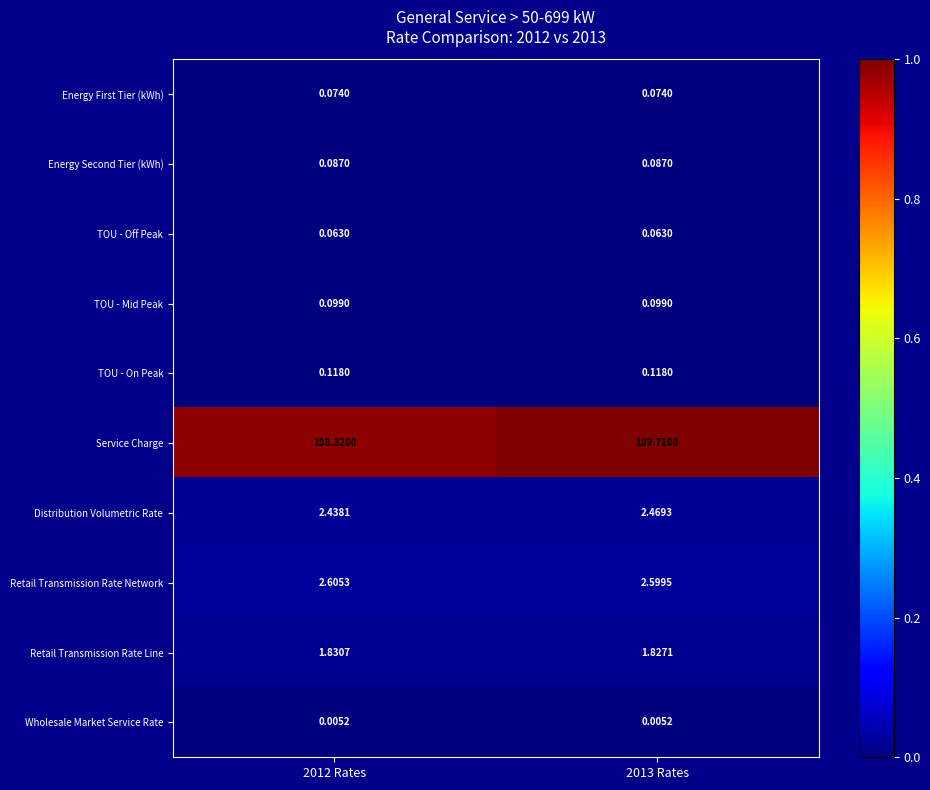

Which label corresponds to the largest value in the chart?

2013 Rates